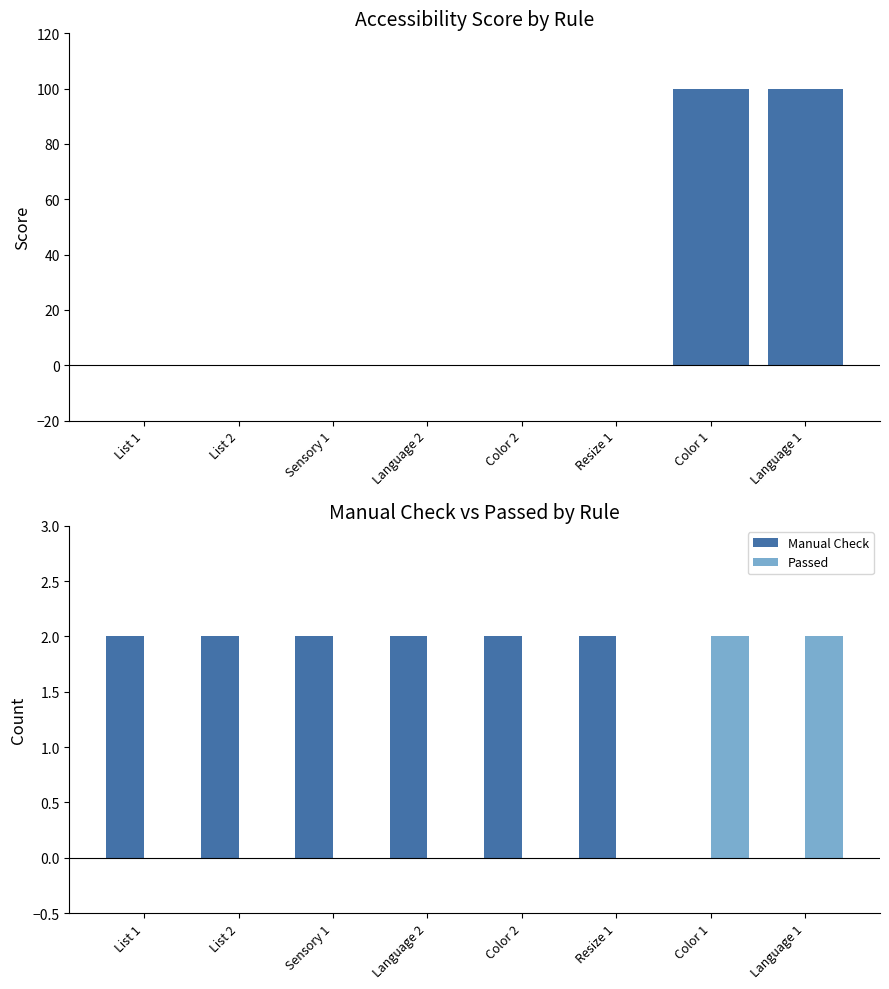

What position from the left is Sensory 1?

3